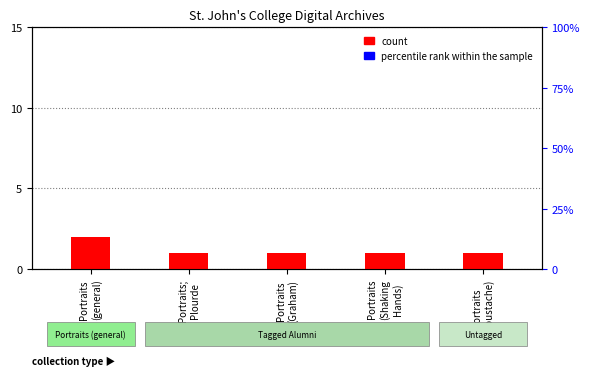

How many groups of bars are there?

5